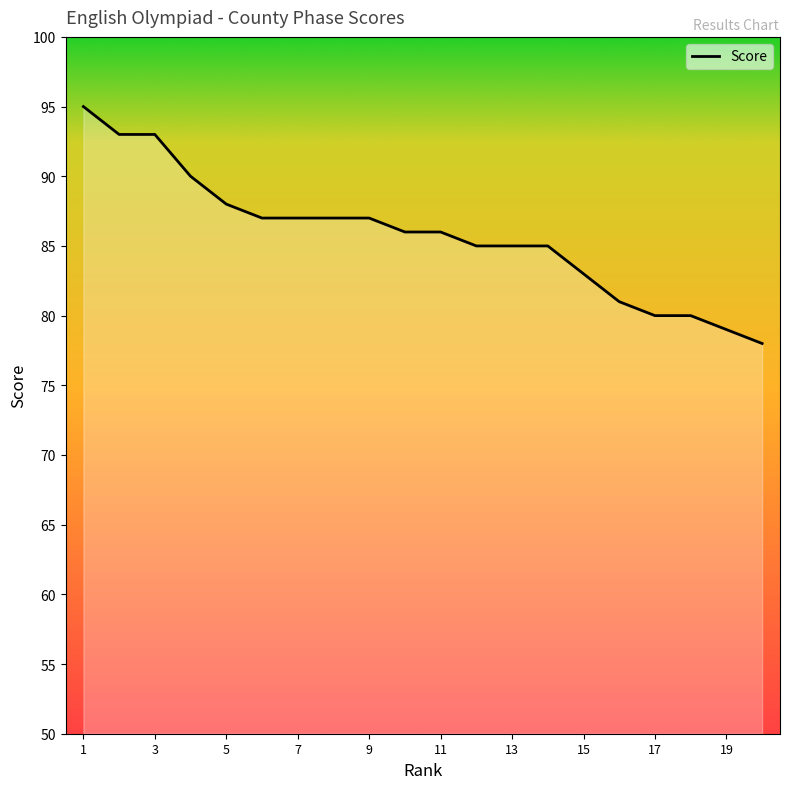

What is the greatest value displayed?

95